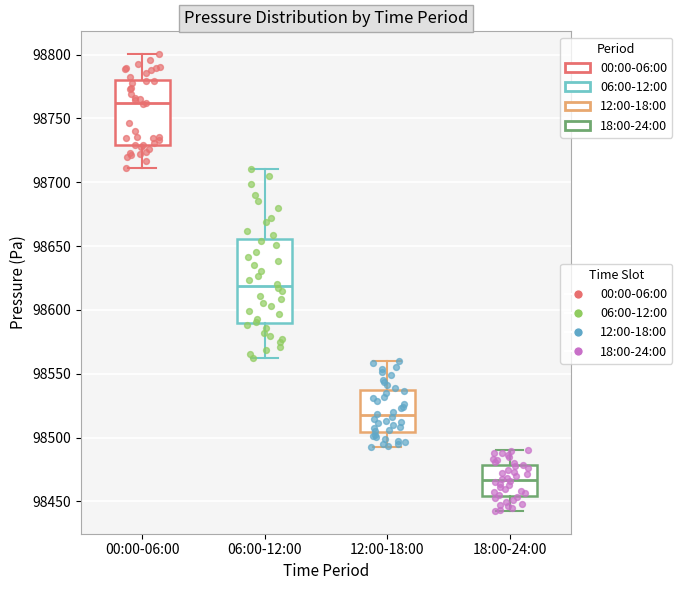

Which box is the tallest, from its lower edge to its upper edge?

06:00-12:00